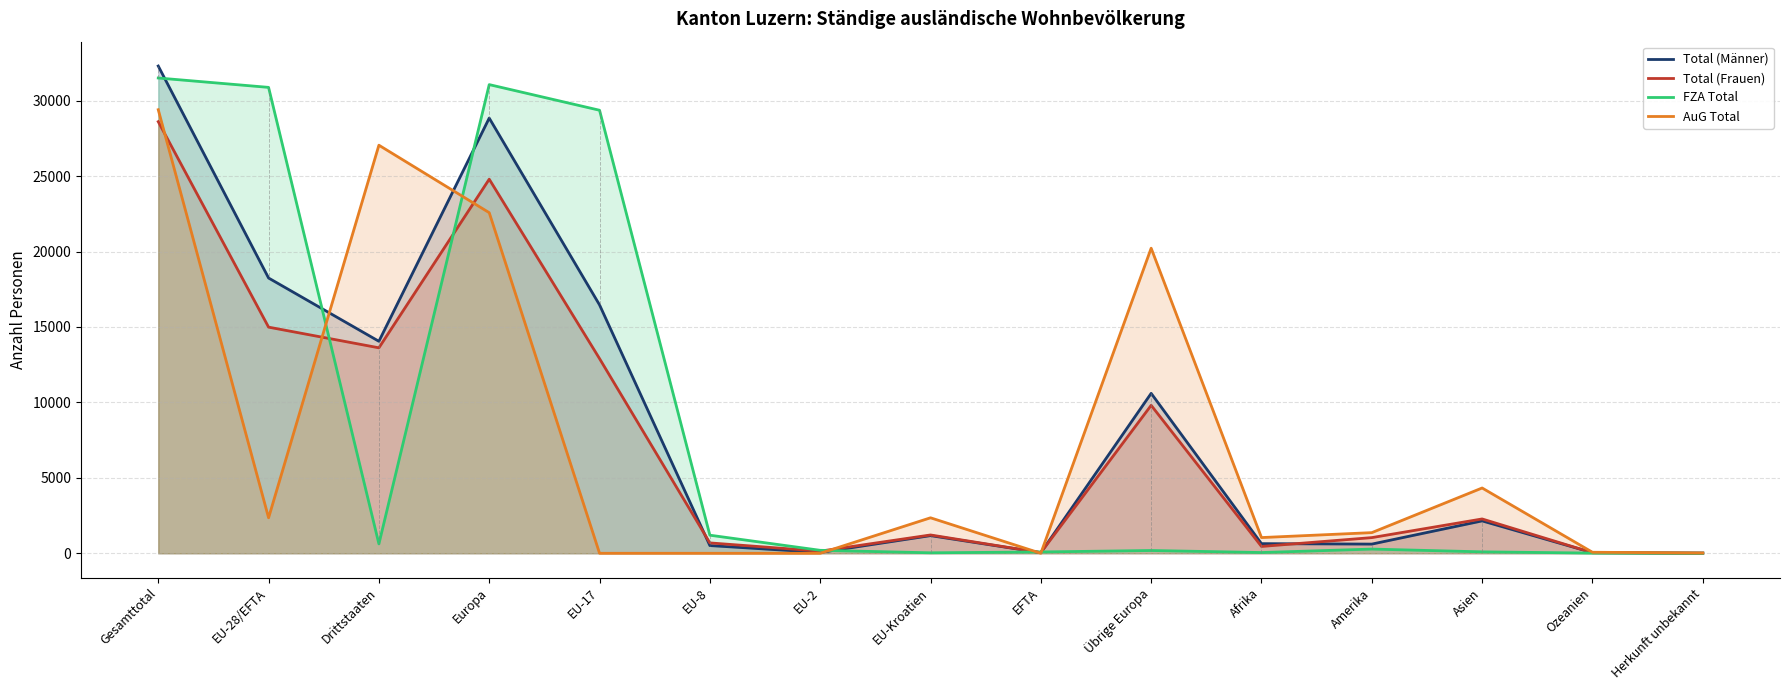

Between which two adjacent categories do FZA Total and AuG Total first intersect?

EU-28/EFTA and Drittstaaten